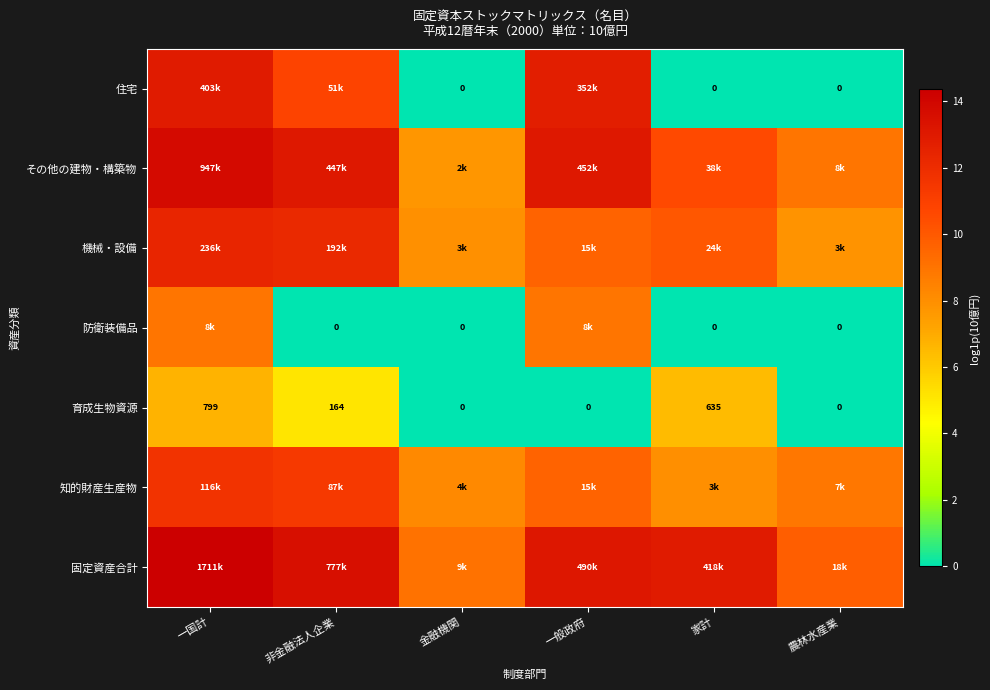

At which label does 育成生物資源 first exceed 164?

一国計